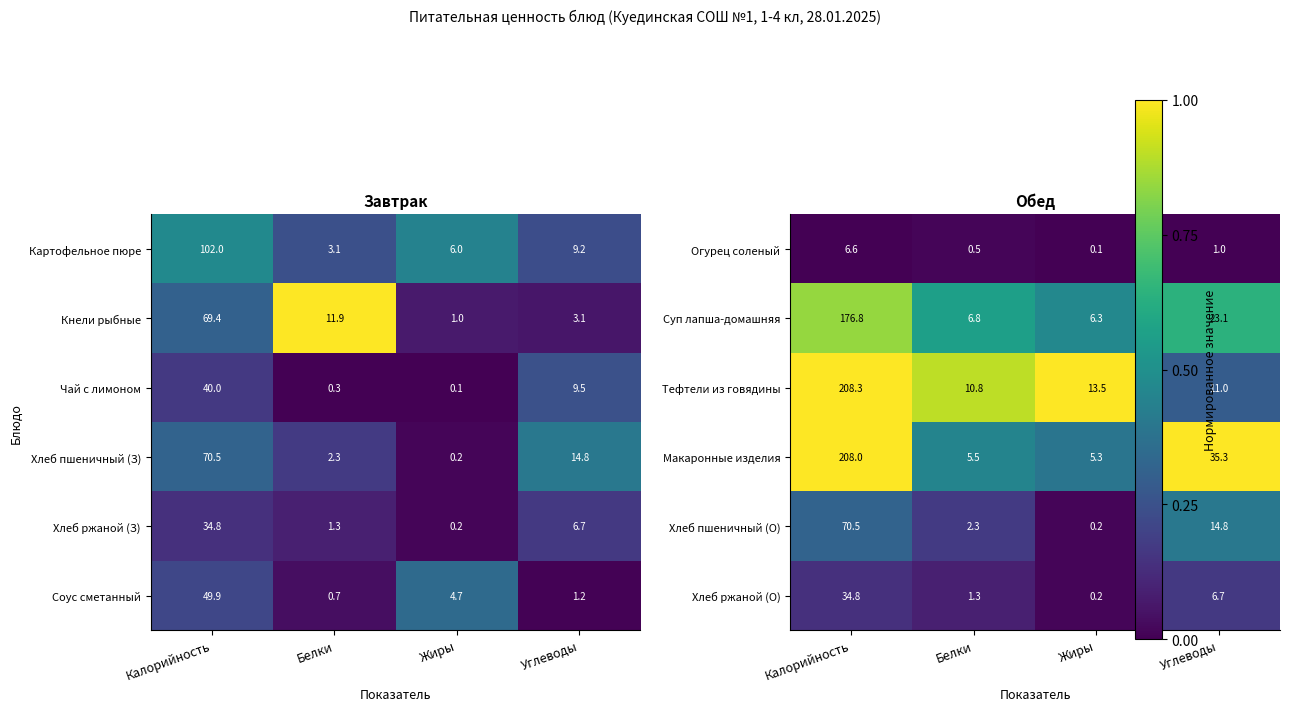

The value of Кнели рыбные at Калорийность is 29.5. True or false?

False